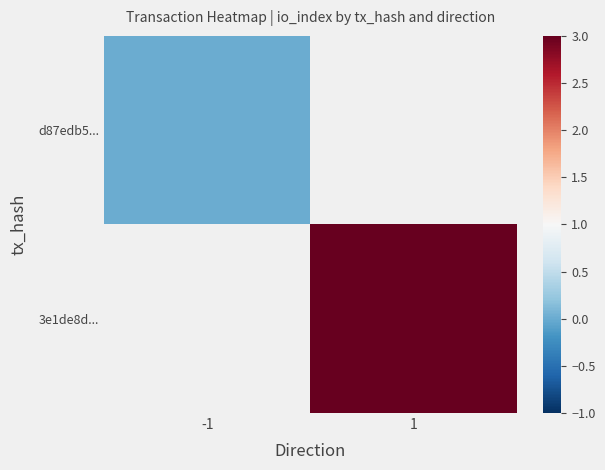

List the series in order of their peak value, lowest first.

d87edb5..., 3e1de8d...